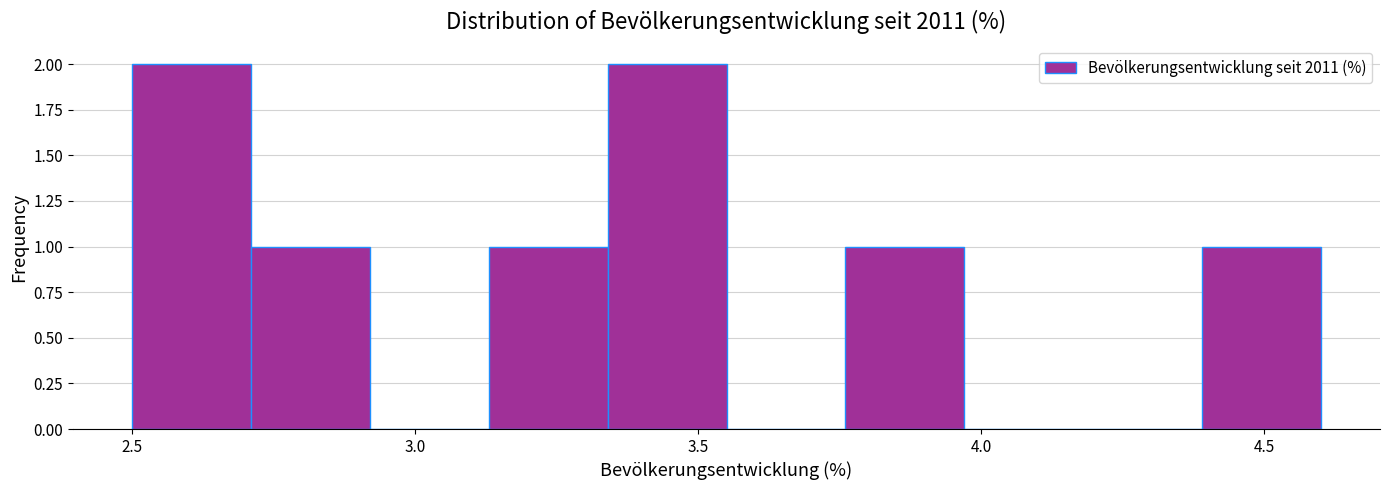

Reading left to right, transcribe this chart: for each bar, give the range it covers on the x-axis and its height. Neither the bar edges nor the heights are printed on the chart, so give them approximately, as read against the axes.

2.50 to 2.71: 2
2.71 to 2.92: 1
2.92 to 3.13: 0
3.13 to 3.34: 1
3.34 to 3.55: 2
3.55 to 3.76: 0
3.76 to 3.97: 1
3.97 to 4.18: 0
4.18 to 4.39: 0
4.39 to 4.60: 1